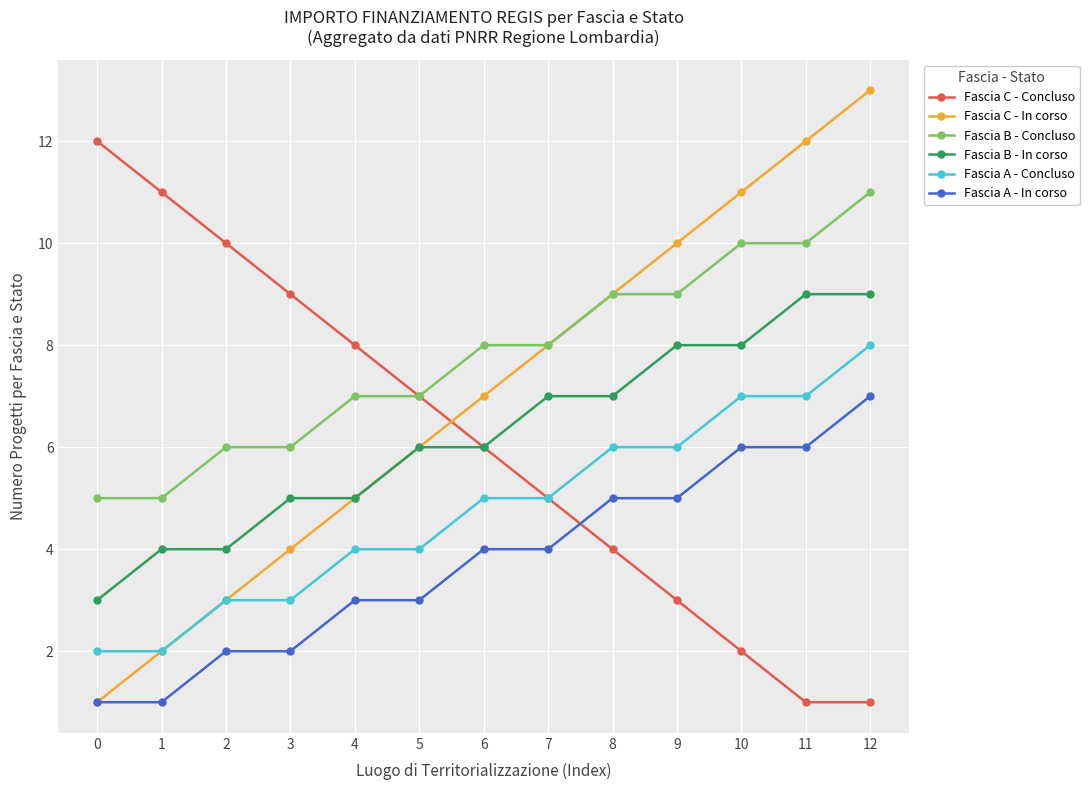

What is the difference between the second highest and second lowest values in the Fascia A - Concluso series?

5